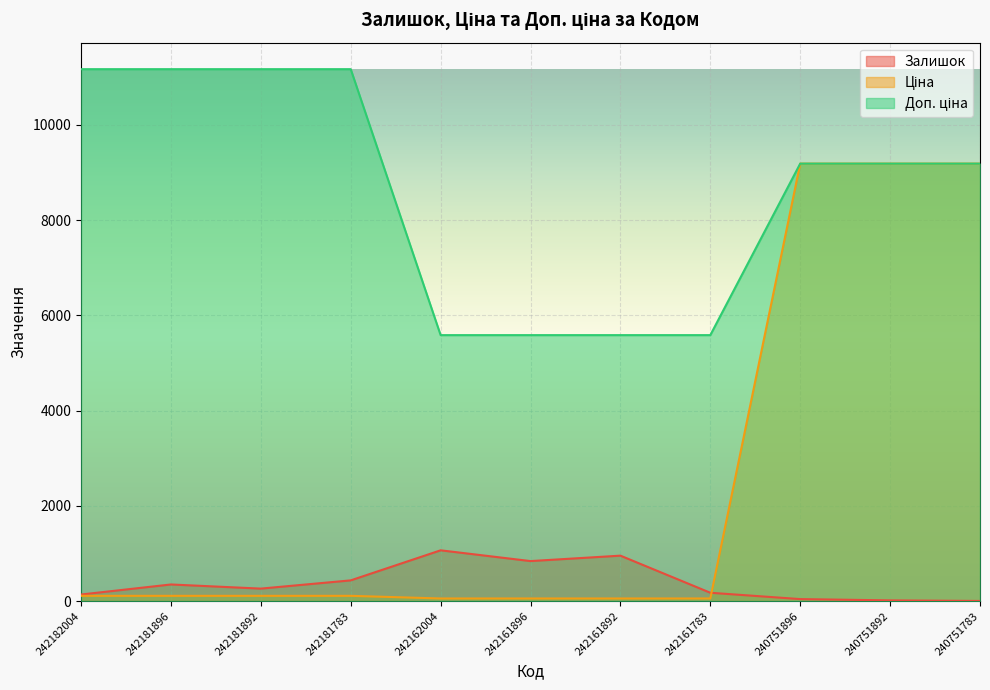

What is the difference between the maximum and minimum values in the Доп. ціна series?

5584.0